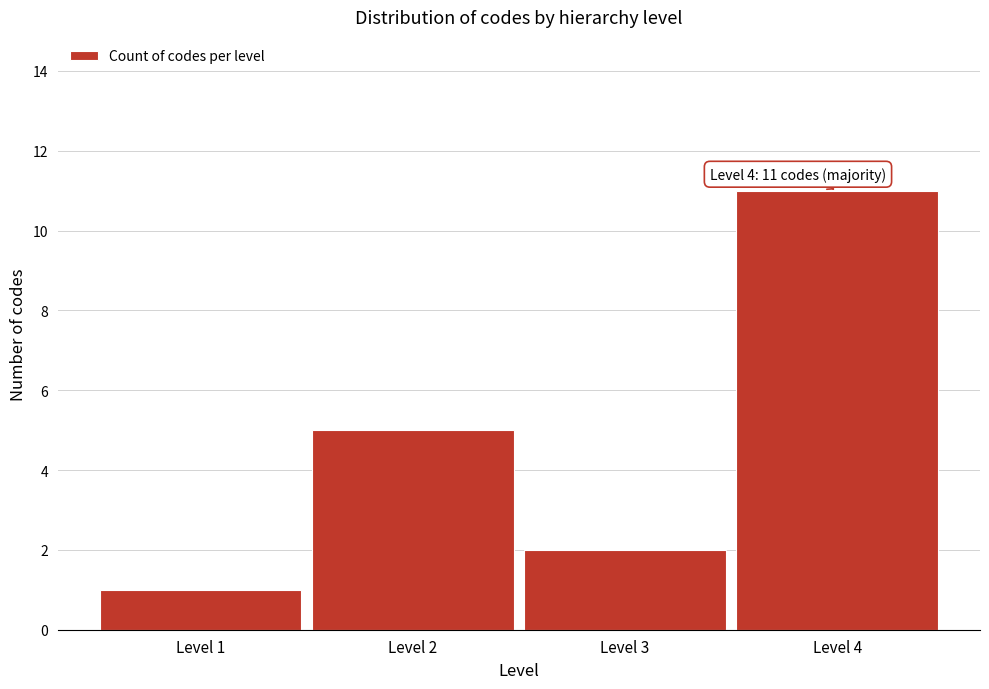

Reading left to right, extract all data points from this chart.

Level 1=1	Level 2=5	Level 3=2	Level 4=11